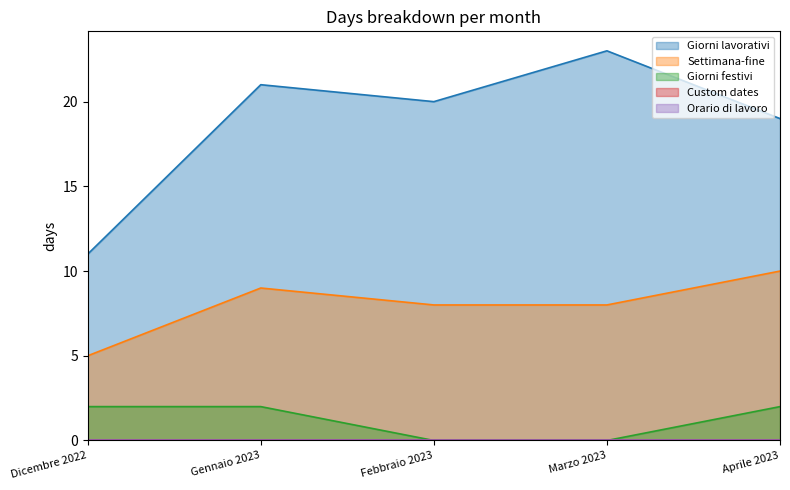

Rank the series by their maximum value, from highest to lowest.

Giorni lavorativi, Settimana-fine, Giorni festivi